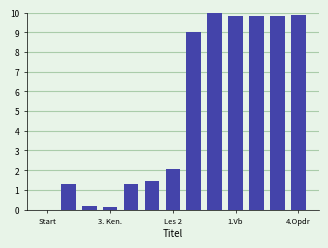

How many data points does each series have?

13